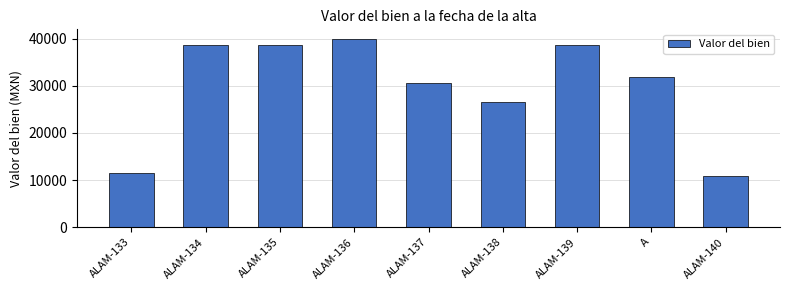

What is the average value?

29704.2